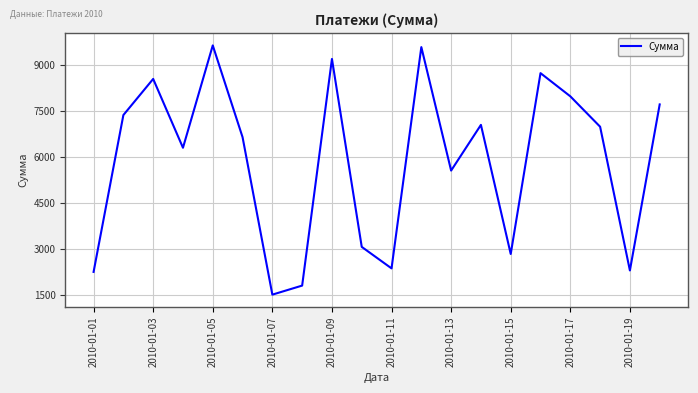

What is the smallest value displayed?

1514